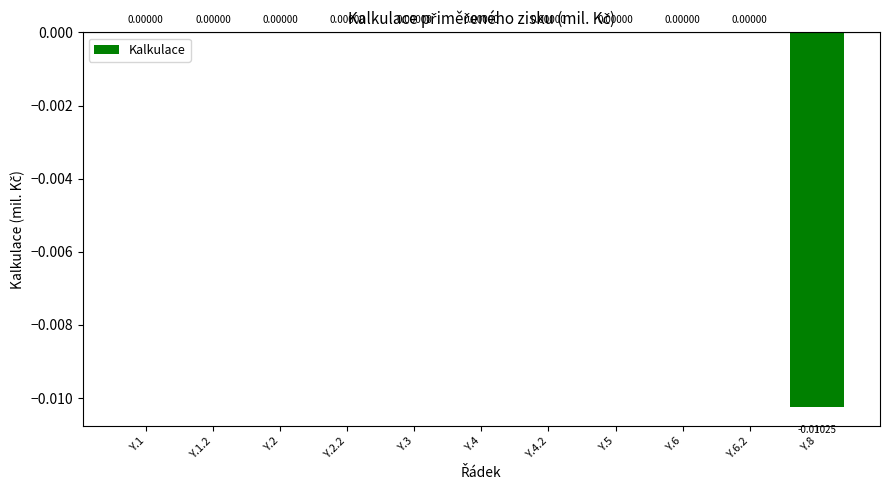

Between Y.6.2 and Y.8, which is larger?

Y.6.2